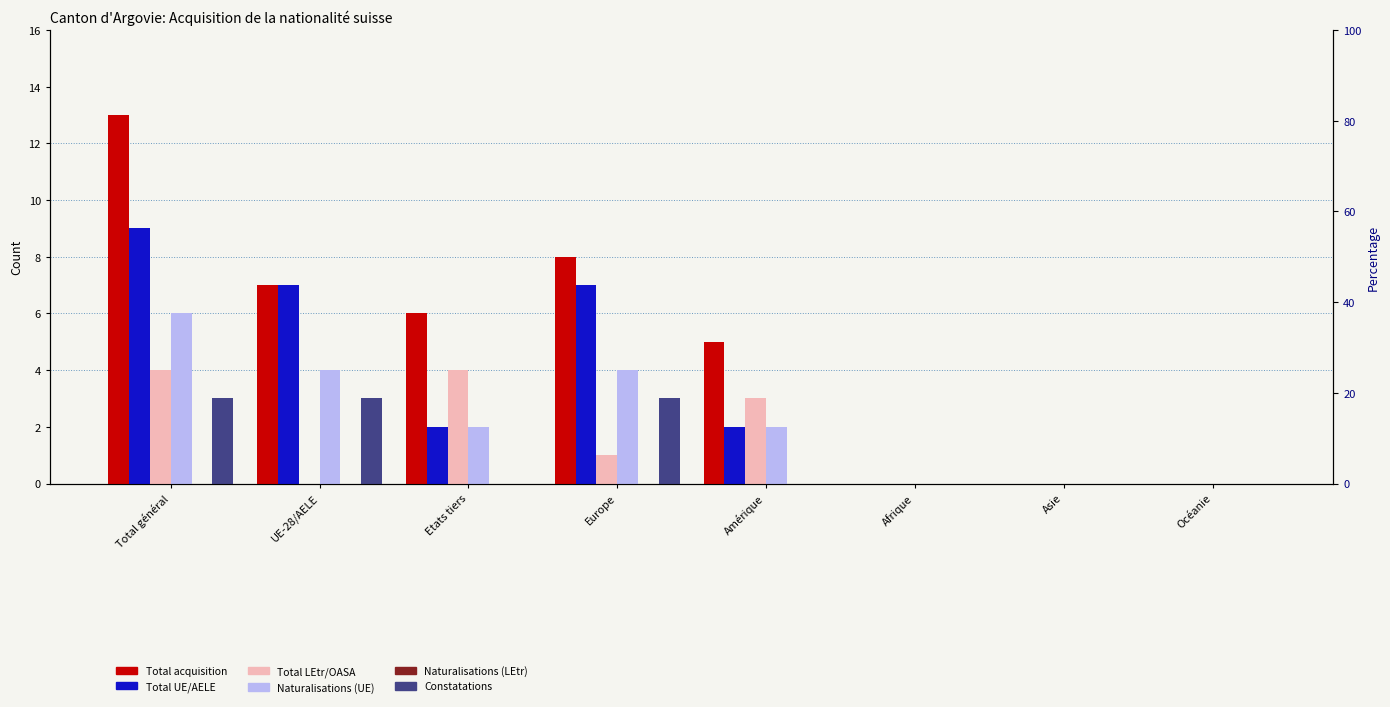

Between Total général and Etats tiers, which series saw the biggest shift?

Total acquisition